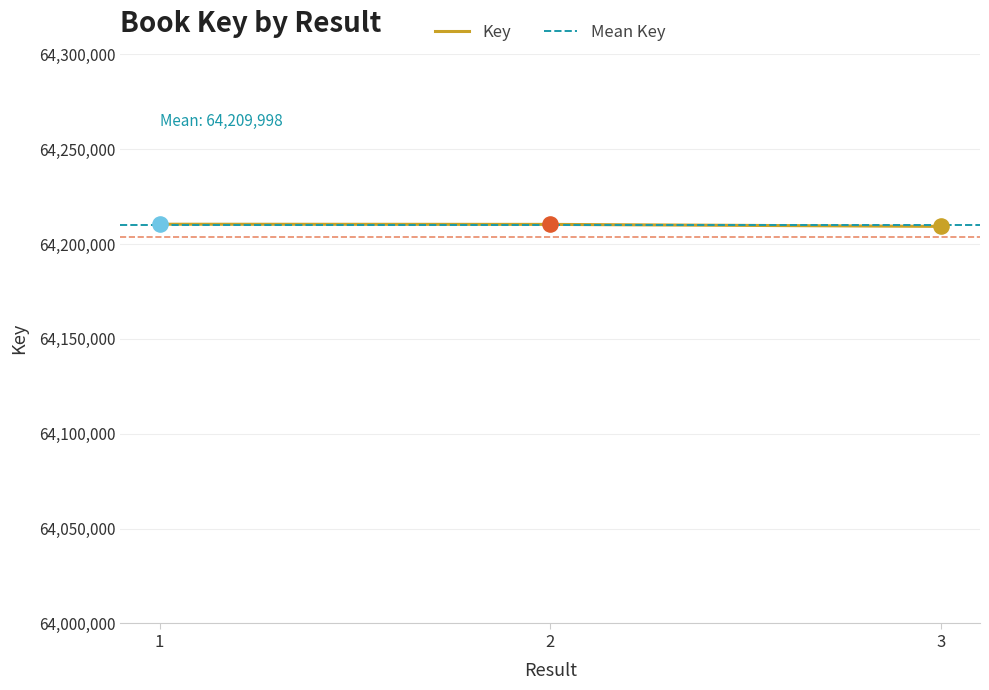

Approximately how many times larger is the value at 1 compared to 3?

1.0